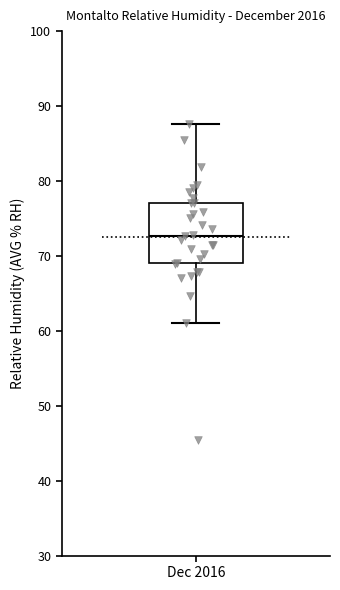

Read this box plot against the y-axis: the position of the median line, the range covered by the box, and the ends of both whiskers. The values are not printed on the chart, so give them approximately, as read against the axis.

median 73, box 69 to 77, whiskers 61 to 88